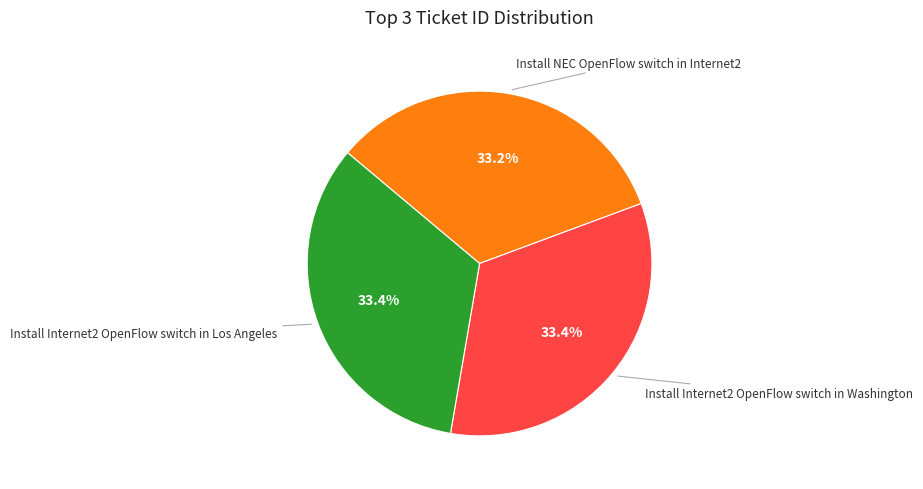

Is it true that Install Internet2 OpenFlow switch in Washington is 33% of the pie?

True